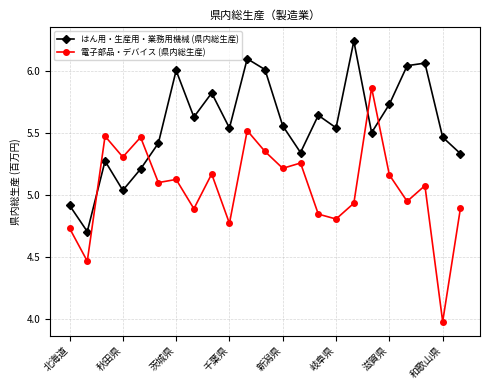

Which series has the widest spread of values?

電子部品・デバイス (県内総生産)